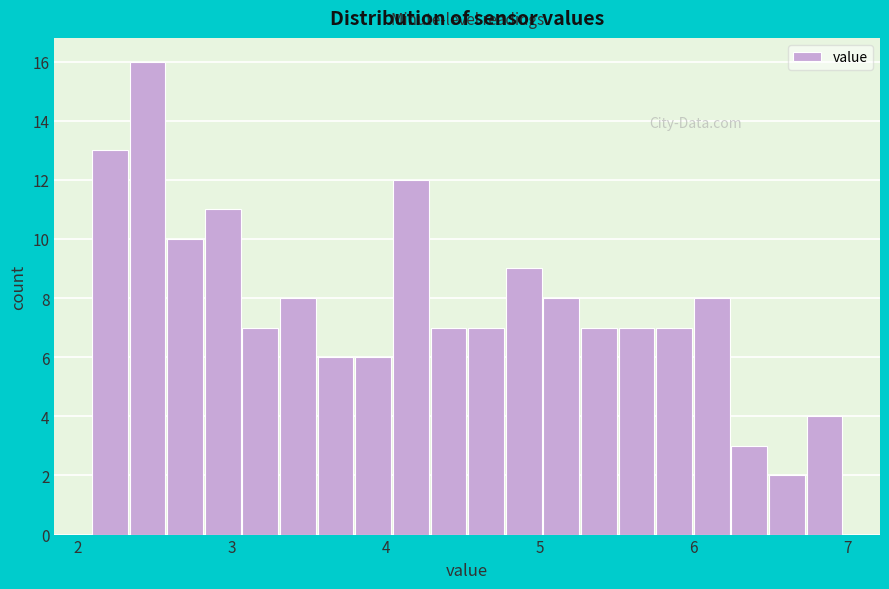

Read against the x-axis, roughly where is the centre of the tallest bar?

2.5